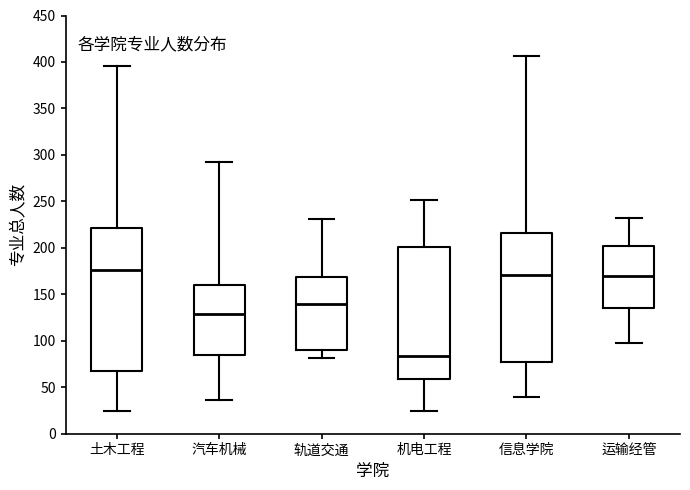

Reading left to right, read every box against the y-axis: the position of its median line, the range the box covers, and the ends of its whiskers. The values are not printed on the chart, so give them approximately, as read against the axis.

土木工程: median 175, box 65 to 220, whiskers 25 to 395
汽车机械: median 130, box 85 to 160, whiskers 35 to 290
轨道交通: median 140, box 90 to 170, whiskers 80 to 230
机电工程: median 85, box 60 to 200, whiskers 25 to 250
信息学院: median 170, box 75 to 215, whiskers 40 to 405
运输经管: median 170, box 135 to 200, whiskers 100 to 230